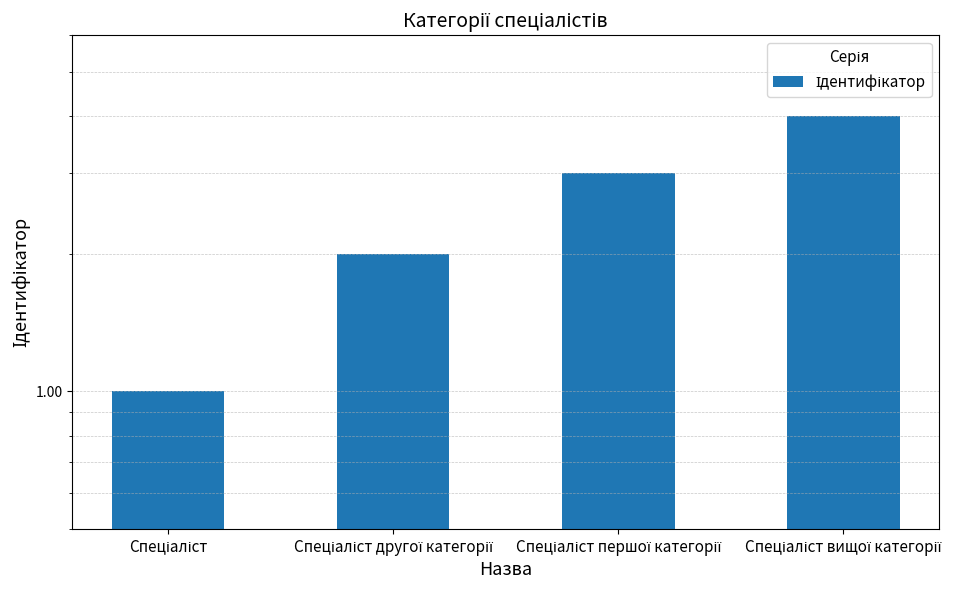

What is the label of the 3rd bar from the left?

Спеціаліст першої категорії